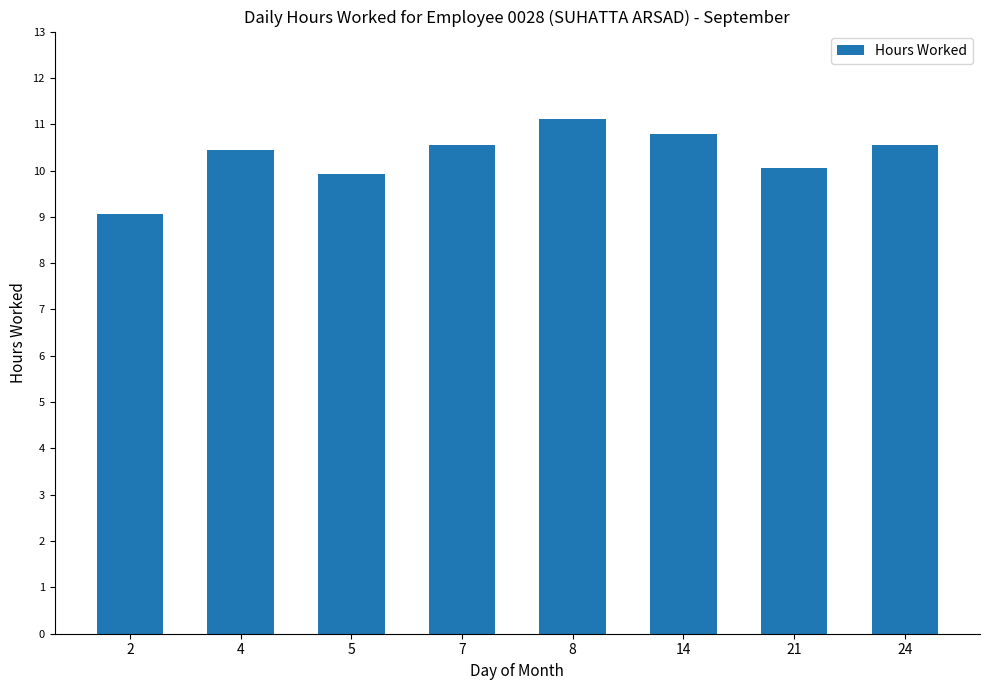

What is the maximum value shown in the chart?

11.1